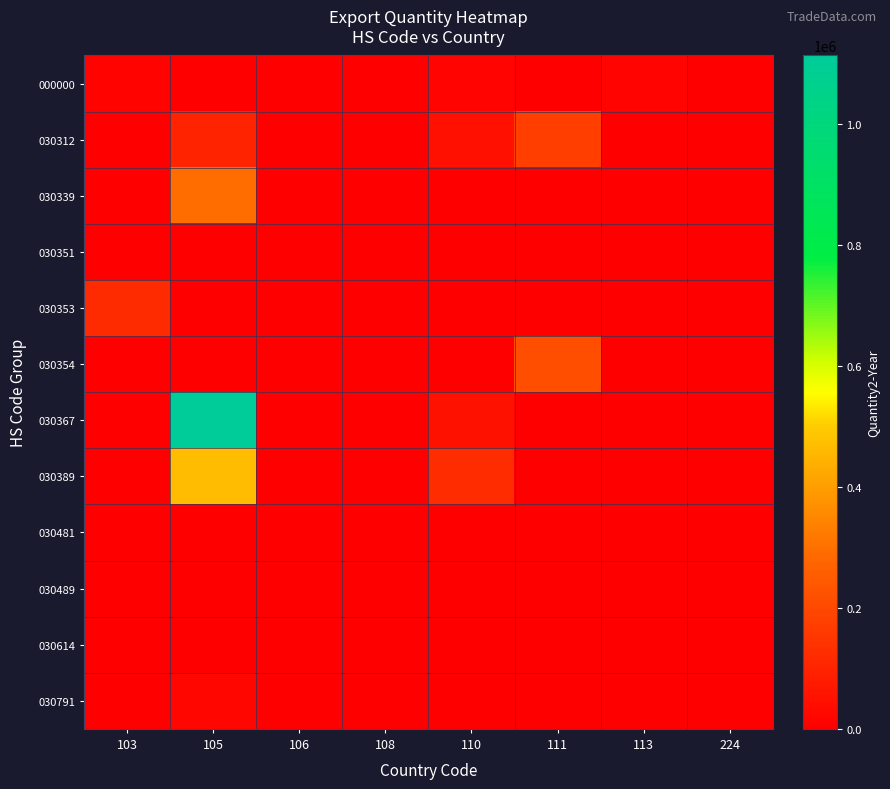

Reading left to right, transcribe all the data shown in this chart.

000000: 103=11582	105=2720	106=0	108=0	110=16760	111=0	113=16680	224=0
030312: 103=0	105=99110	106=0	108=0	110=47680	111=170965	113=0	224=0
030339: 103=0	105=292035	106=0	108=0	110=0	111=0	113=0	224=0
030351: 103=0	105=0	106=0	108=0	110=0	111=0	113=0	224=1500
030353: 103=118615	105=0	106=0	108=0	110=0	111=0	113=0	224=0
030354: 103=0	105=0	106=0	108=0	110=0	111=217500	113=0	224=0
030367: 103=0	105=1113750	106=0	108=0	110=49500	111=0	113=0	224=1995
030389: 103=0	105=466105	106=0	108=0	110=123100	111=0	113=0	224=0
030481: 103=0	105=0	106=0	108=450	110=0	111=0	113=0	224=0
030489: 103=0	105=0	106=0	108=250	110=0	111=0	113=0	224=0
030614: 103=0	105=0	106=0	108=90	110=0	111=0	113=0	224=0
030791: 103=0	105=18823	106=0	108=0	110=0	111=0	113=0	224=0